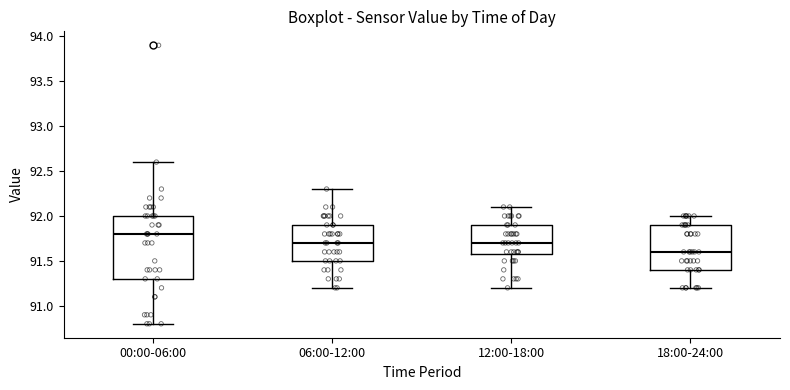

Reading left to right, read every box against the y-axis: the position of its median line, the range the box covers, and the ends of its whiskers. The values are not printed on the chart, so give them approximately, as read against the axis.

00:00-06:00: median 91.8, box 91.3 to 92.0, whiskers 90.8 to 92.6
06:00-12:00: median 91.7, box 91.5 to 91.9, whiskers 91.2 to 92.3
12:00-18:00: median 91.7, box 91.6 to 91.9, whiskers 91.2 to 92.1
18:00-24:00: median 91.6, box 91.4 to 91.9, whiskers 91.2 to 92.0